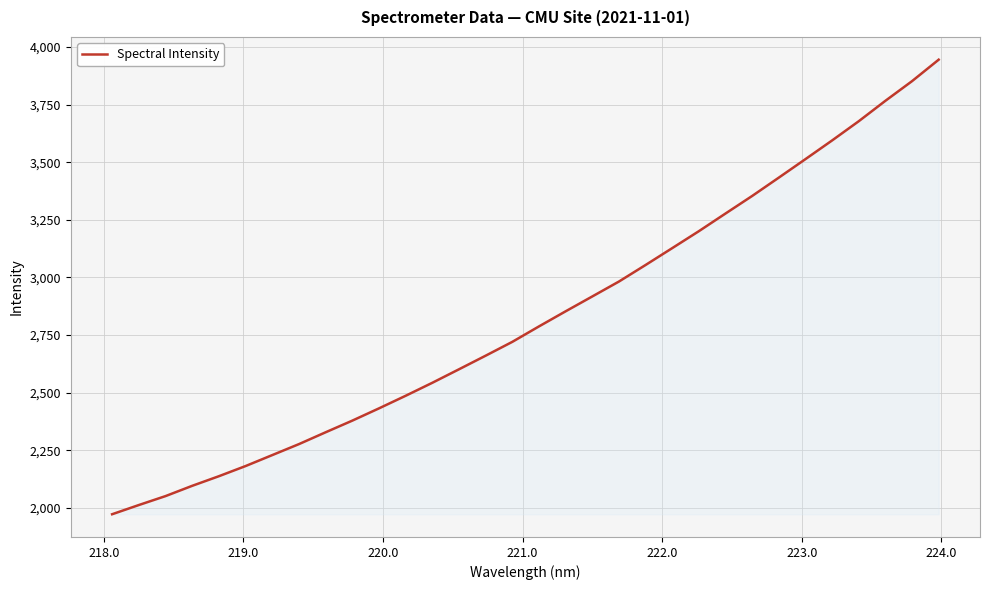

What is the maximum value shown in the chart?

3945.2